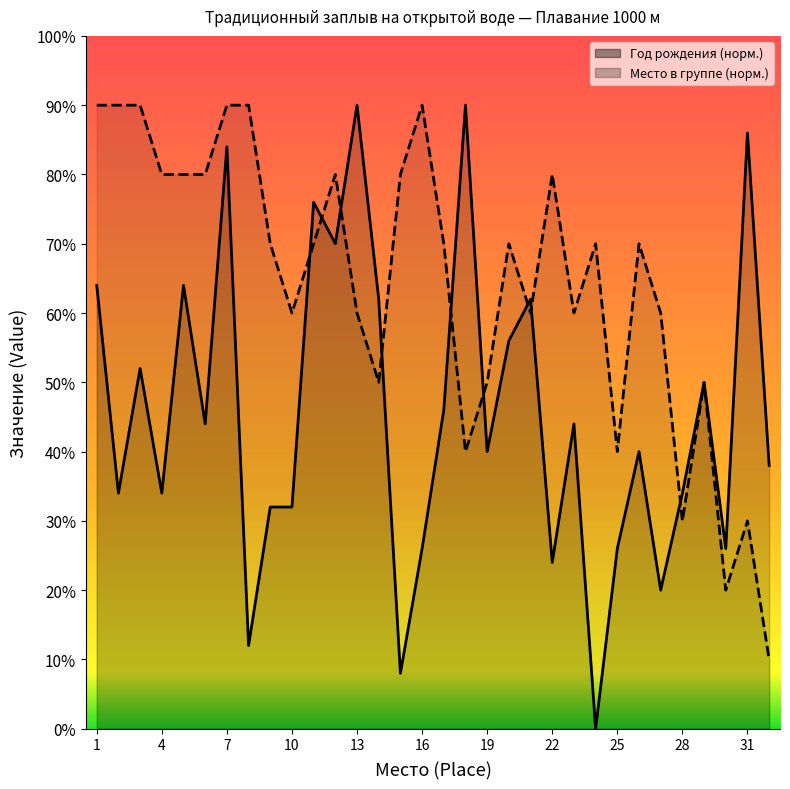

What is the difference between the Место в группе (numeric) values at 11 and 12?

1.0